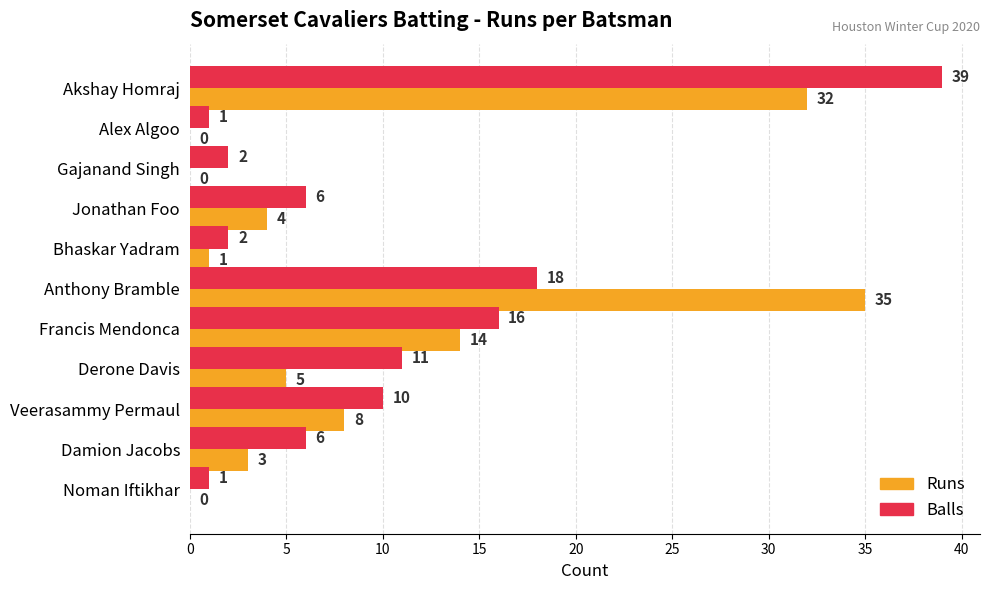

Which series changed the most between Veerasammy Permaul and Damion Jacobs?

Runs